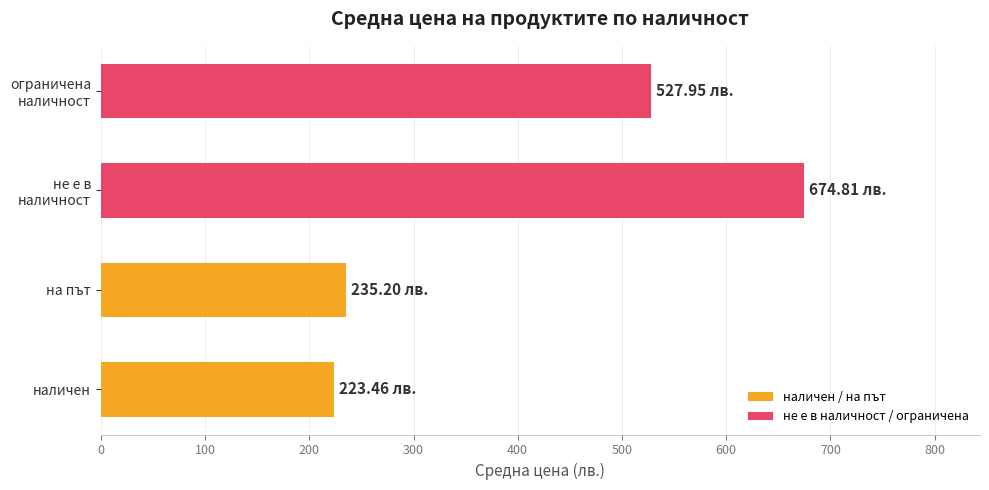

What is the difference between the maximum and second lowest values?

439.6